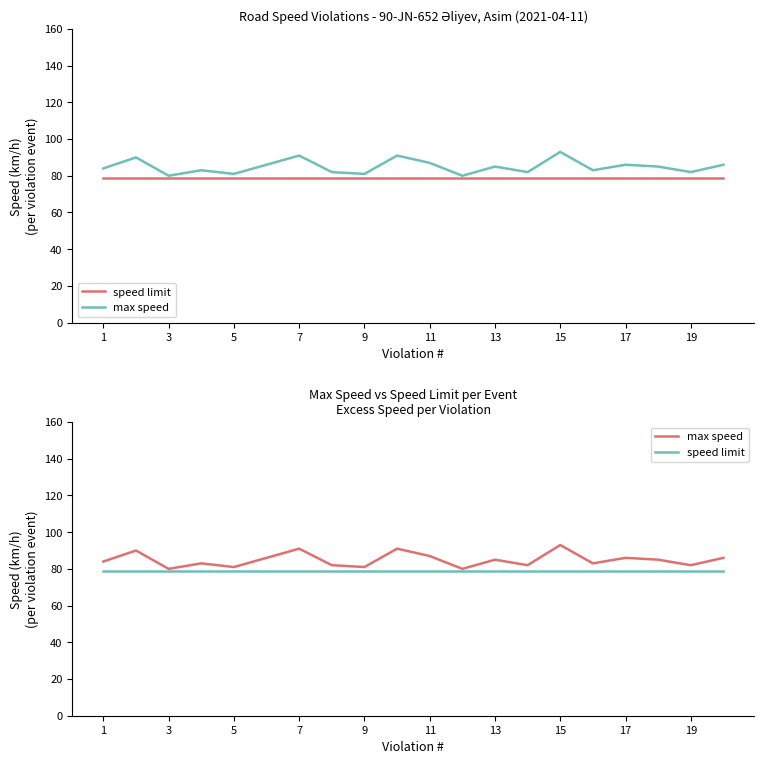

True or false: max speed and speed limit intersect in this chart.

False